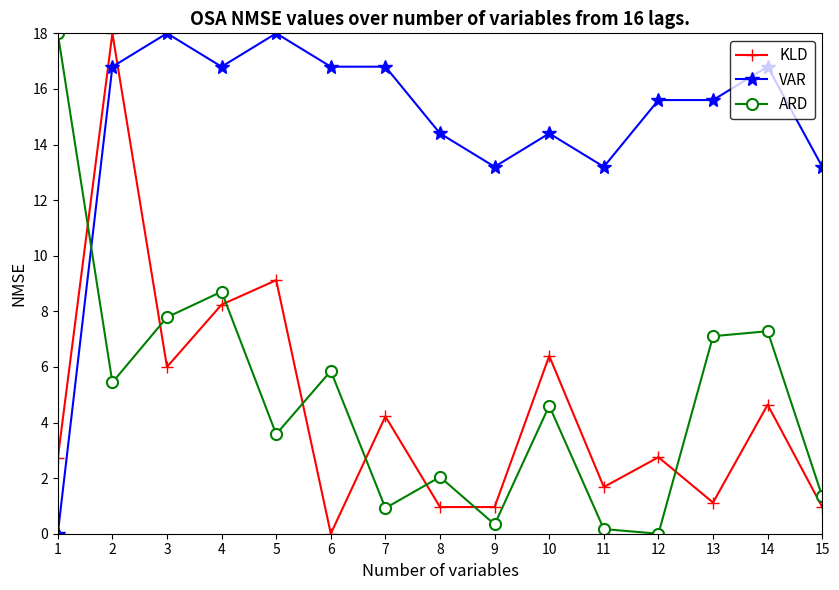

How many intersections are there between KLD and ARD?

8